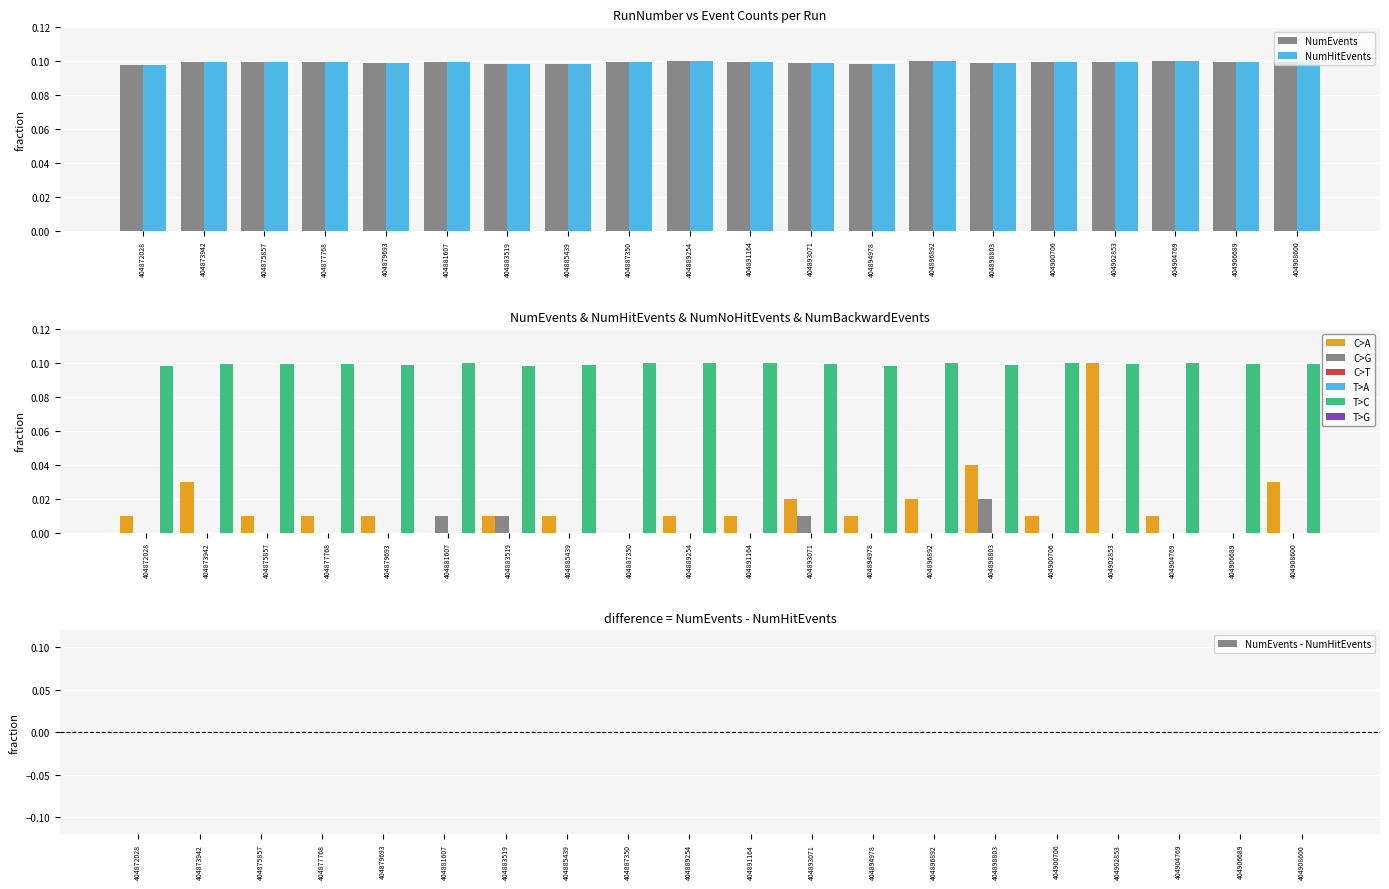

What is the difference between the highest and lowest values at 404873942?

0.1